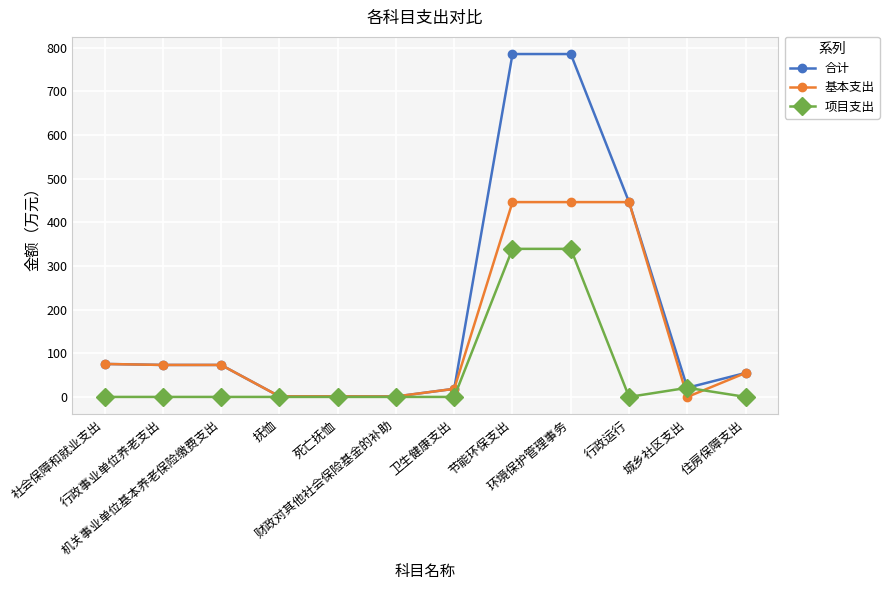

Which series has the widest spread of values?

合计